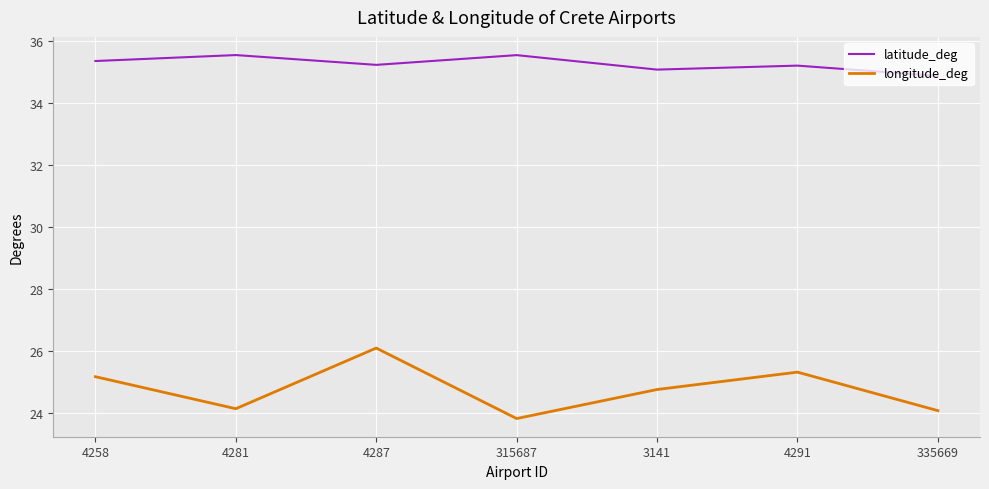

Between 4258 and 315687, which series saw the biggest shift?

longitude_deg